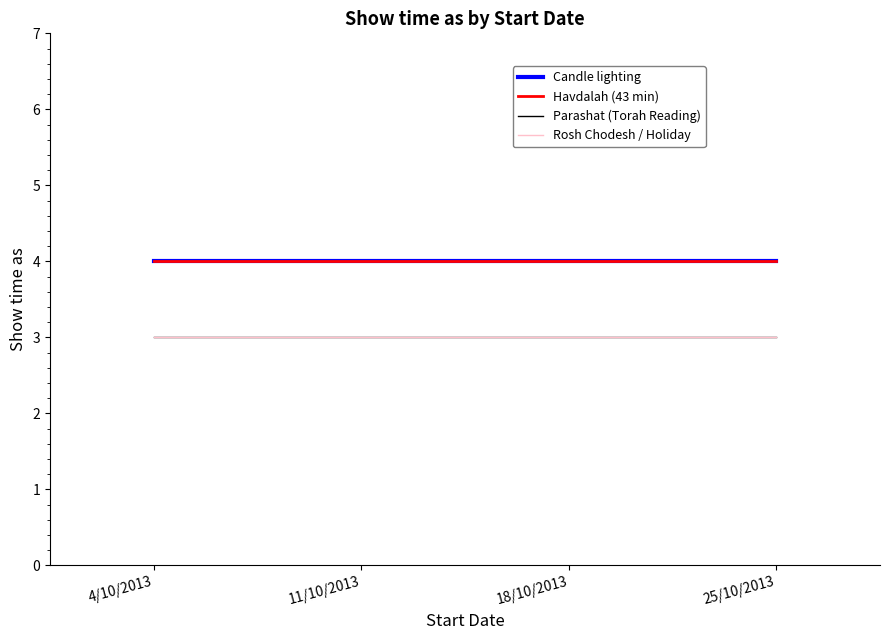

Does the chart display data point markers on the line(s)?

No